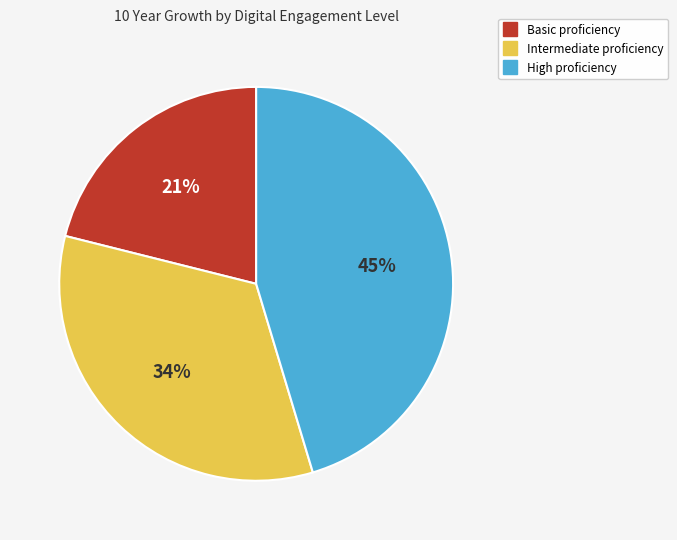

Count the number of slices in the pie.

3